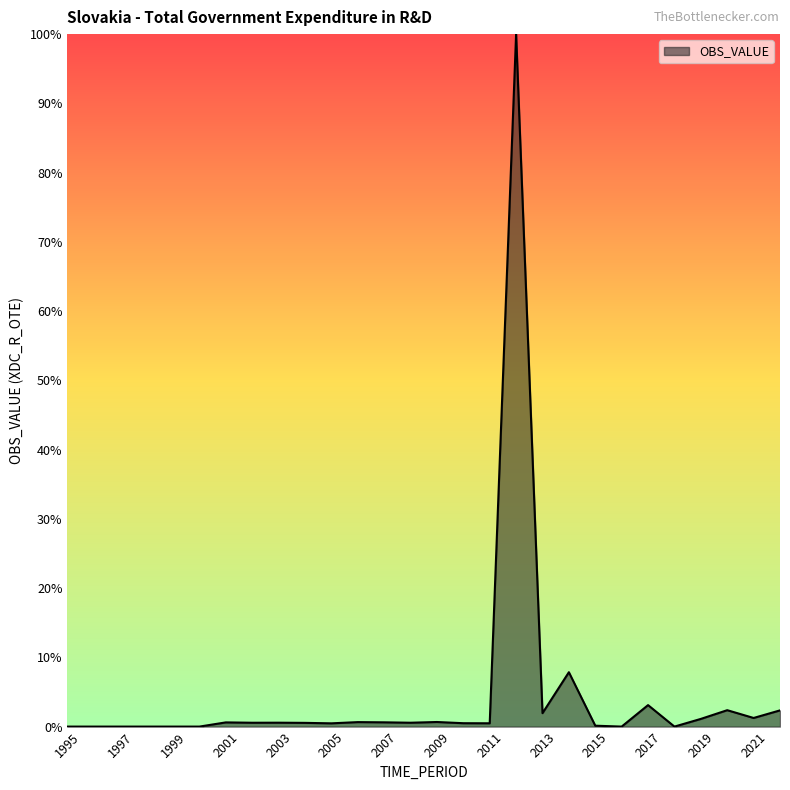

Does the chart display data point markers on the line(s)?

No